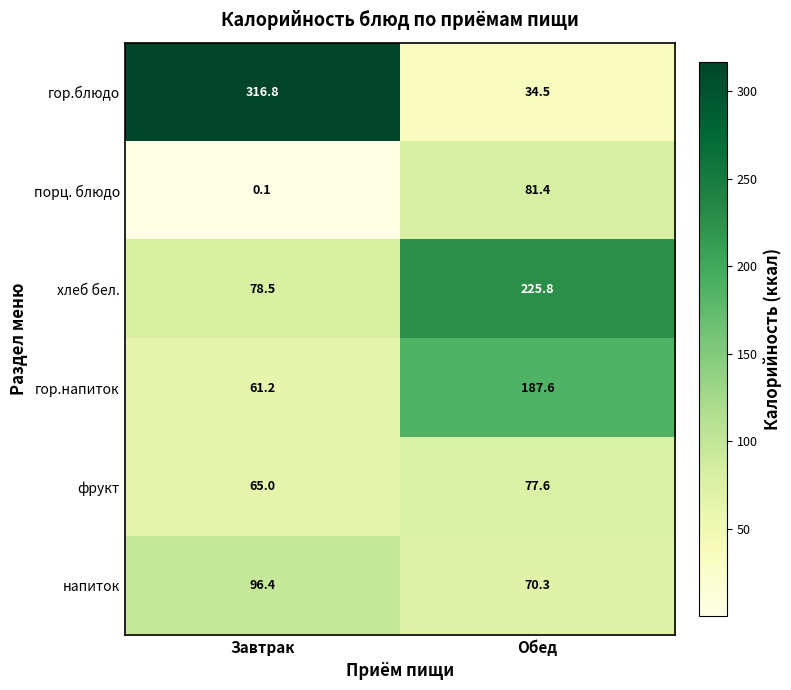

At which category is the sum across all series the highest?

Обед